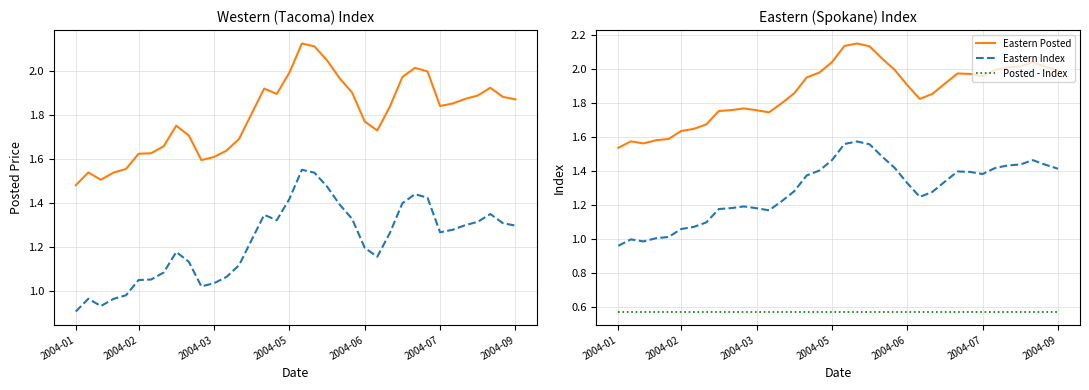

True or false: Western Posted and Posted - Index cross at least once.

False